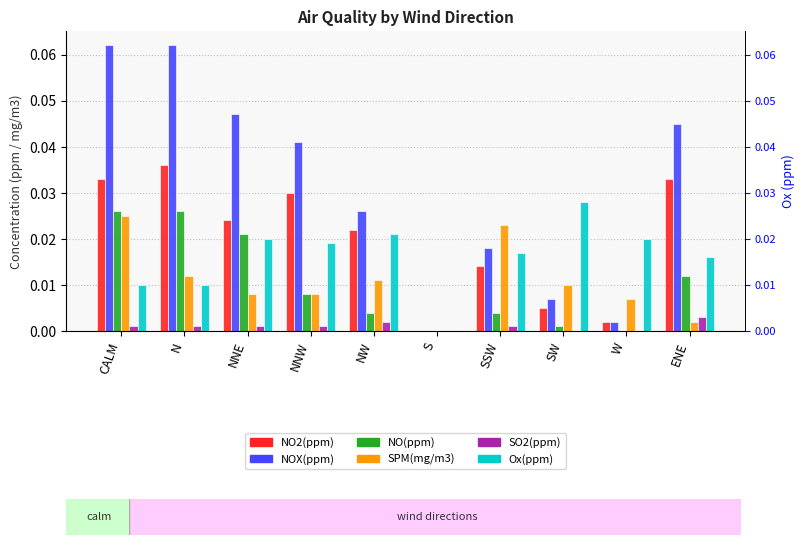

Which has a higher value, ENE or NNW?

ENE